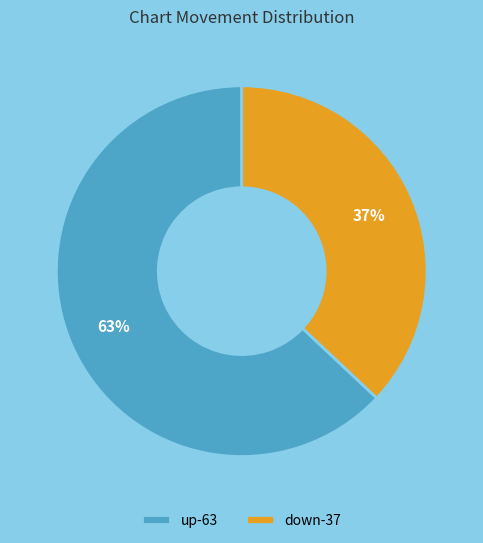

What is the ratio of the value at up-63 to the value at down-37?

1.7